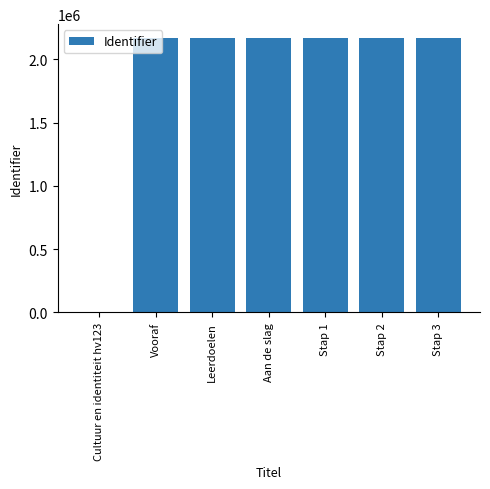

True or false: the data shows 2170681 at Vooraf.

True